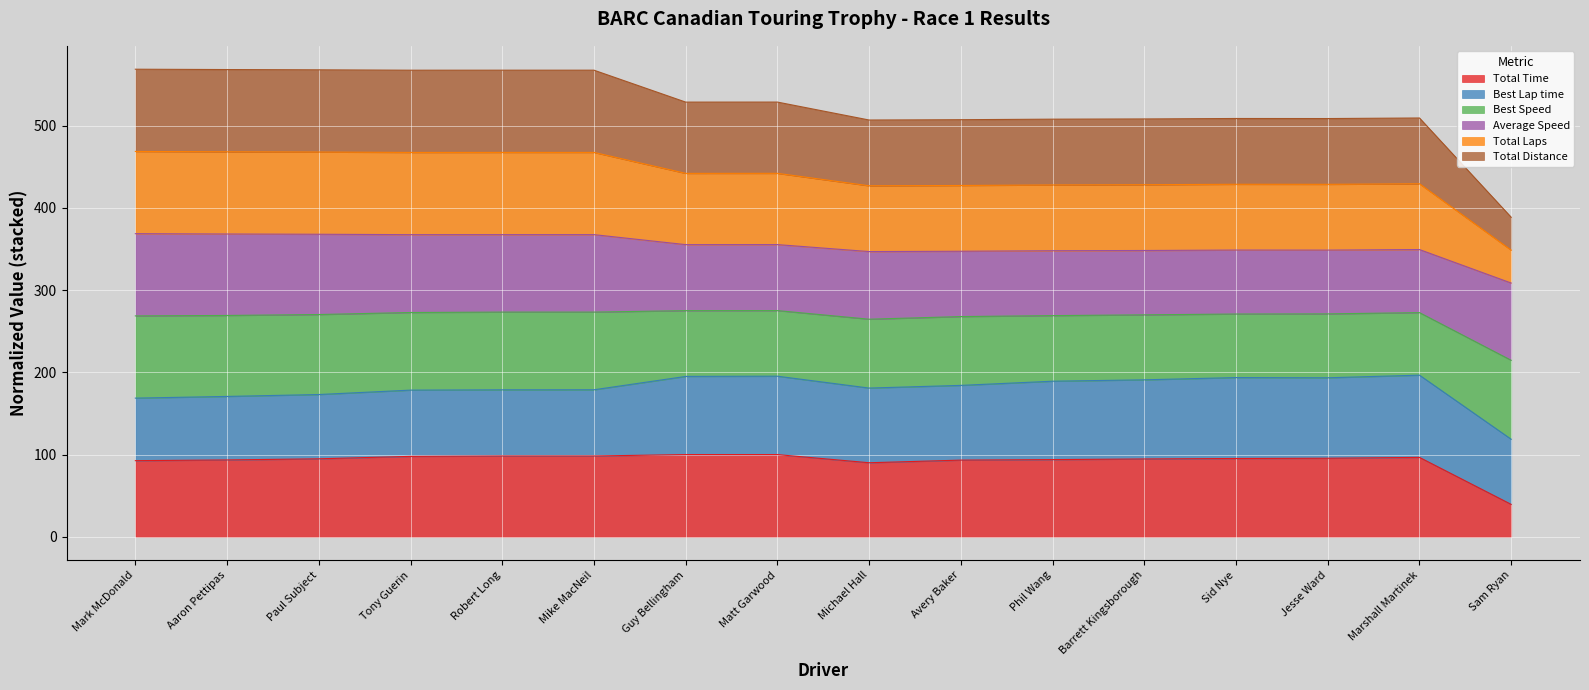

Which series has the widest spread of values?

Total Laps